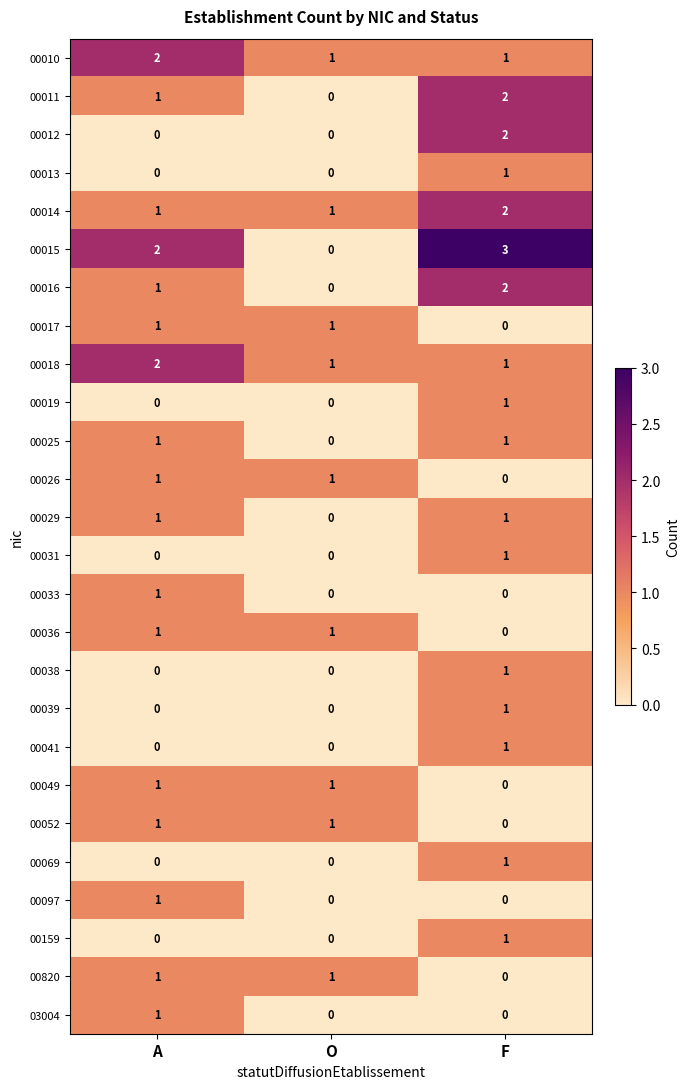

What is the difference between the highest and lowest values at F?

3